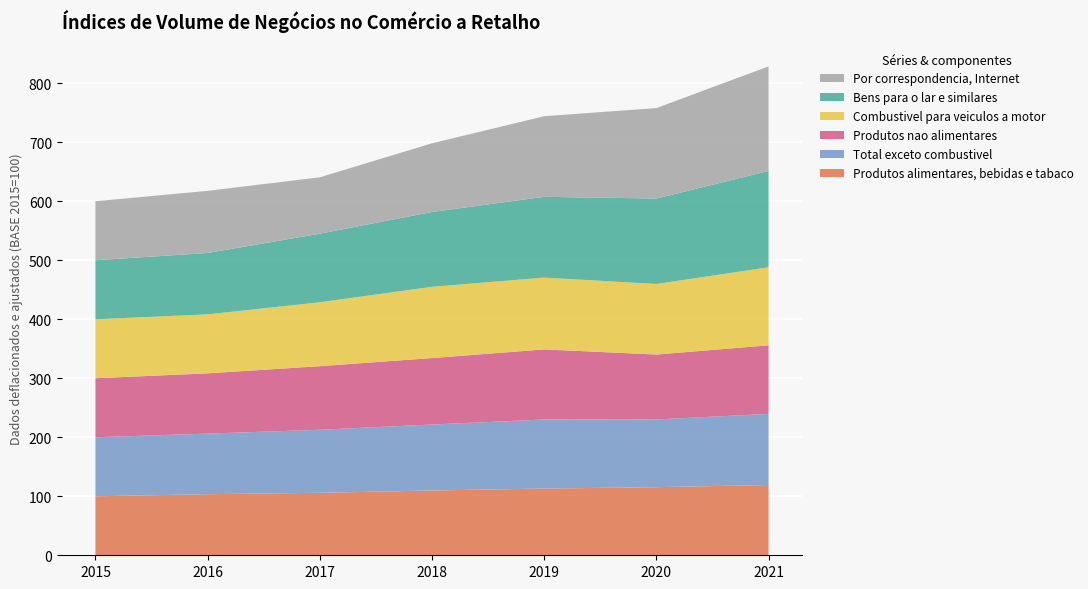

Reading right to left, extract all data points from this chart.

Produtos alimentares, bebidas e tabaco: 2021=119.1	2020=115.4	2019=113.1	2018=109.8	2017=105.9	2016=103.5	2015=100.0
Total exceto combustivel: 2021=120.5	2020=114.8	2019=117.0	2018=111.8	2017=106.8	2016=102.7	2015=100.0
Produtos nao alimentares: 2021=116.2	2020=110.0	2019=118.8	2018=112.6	2017=107.8	2016=102.1	2015=100.0
Combustivel para veiculos a motor: 2021=132.3	2020=119.6	2019=121.7	2018=120.8	2017=108.3	2016=100.0	2015=100.0
Bens para o lar e similares: 2021=163.2	2020=144.8	2019=136.9	2018=126.8	2017=116.2	2016=104.0	2015=100.0
Por correspondencia, Internet: 2021=177.2	2020=153.3	2019=136.6	2018=116.4	2017=95.6	2016=105.3	2015=100.0